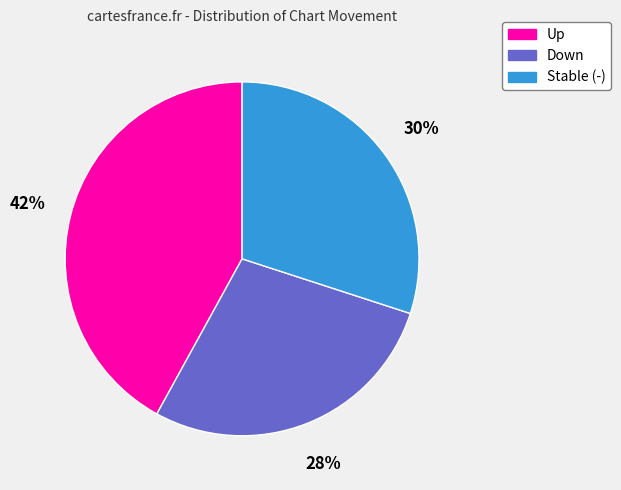

Count the number of slices in the pie.

3